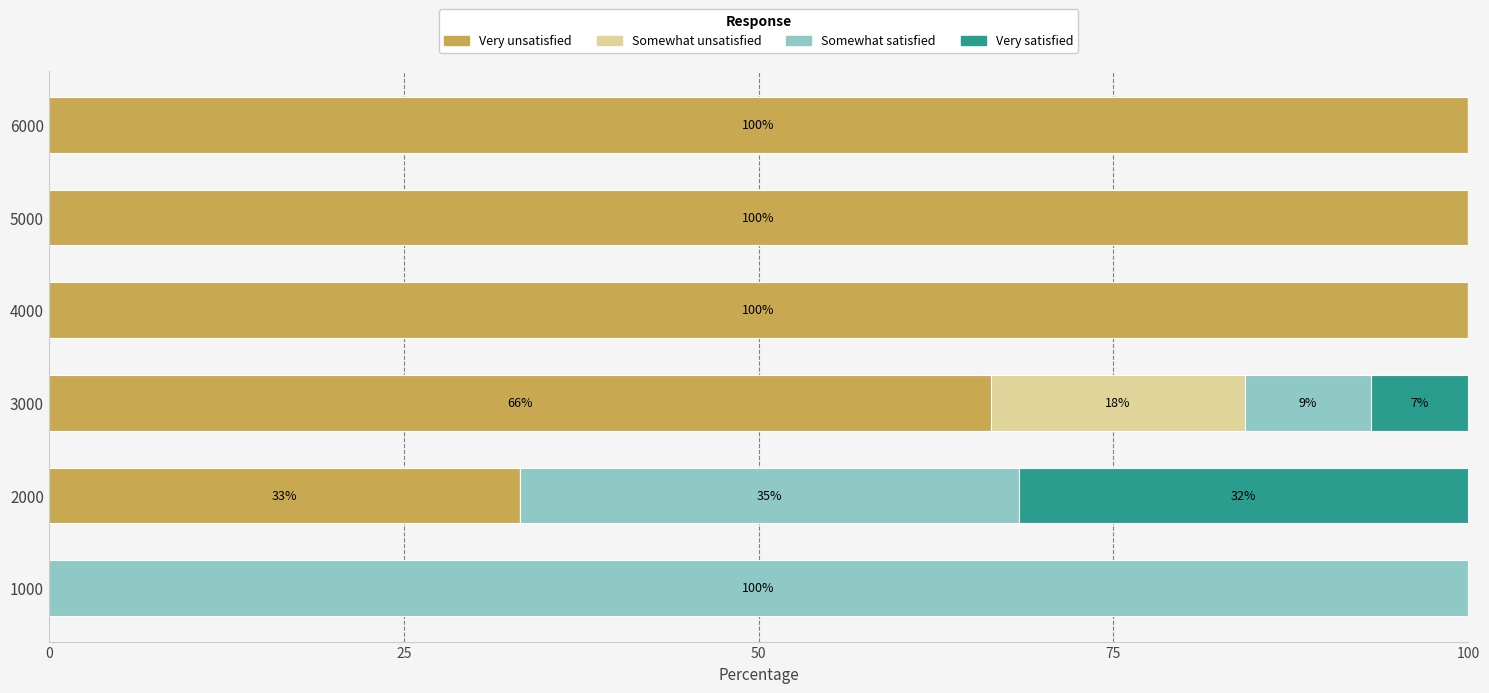

What is the sum of all Very unsatisfied values?

399.6